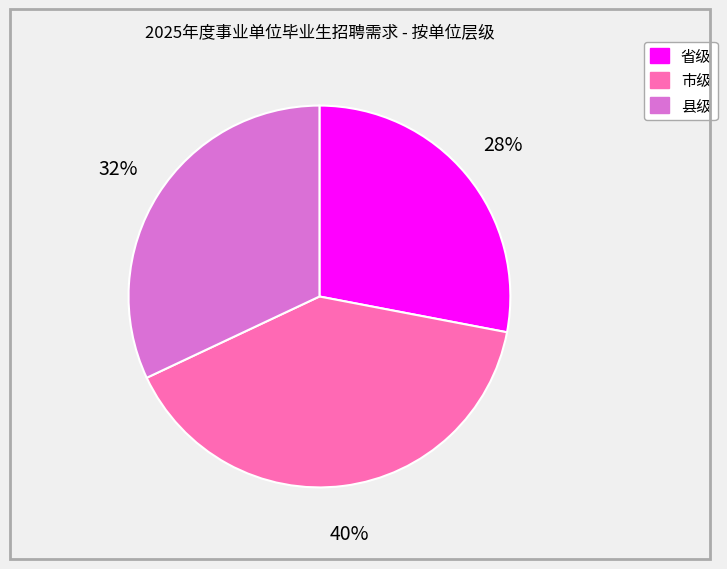

True or false: 市级 accounts for 40% of the total.

True